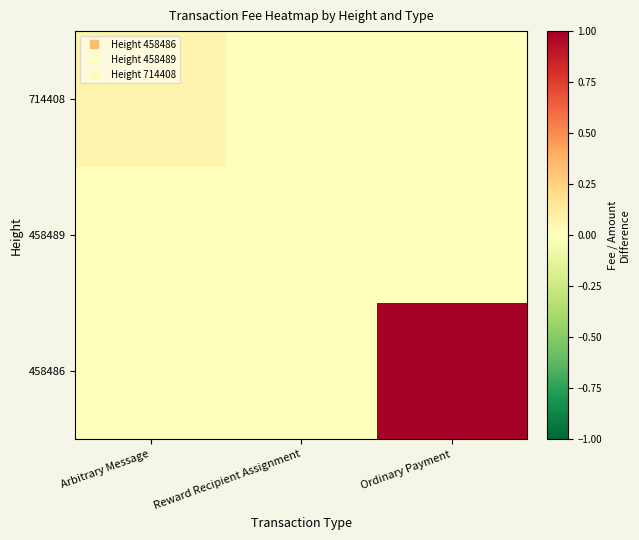

Which series has the largest total across all categories?

458486